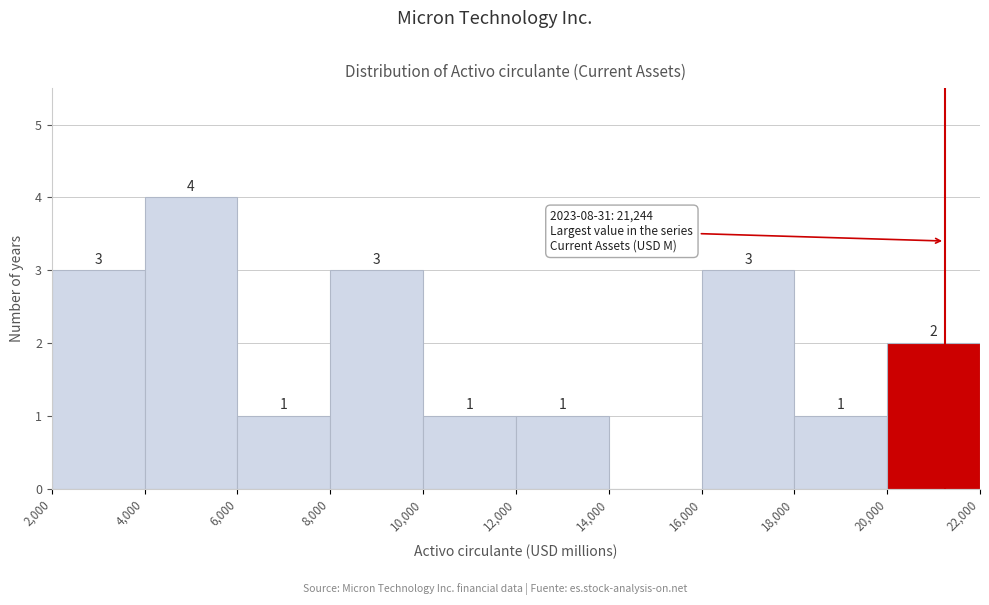

Over which range of the x-axis is the bar tallest?

4,000 to 6,000